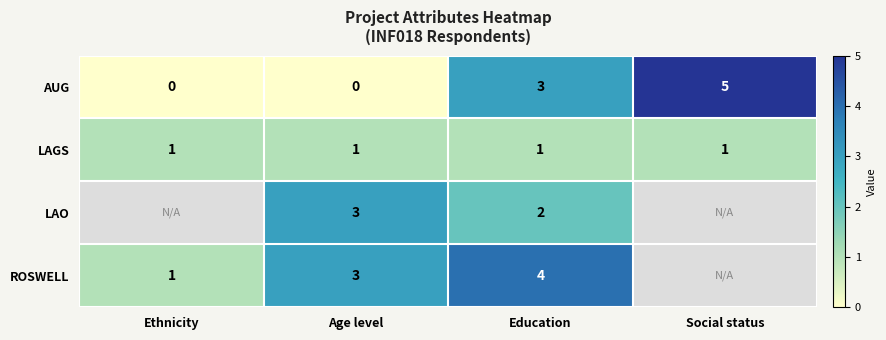

How many values in AUG are above zero?

2